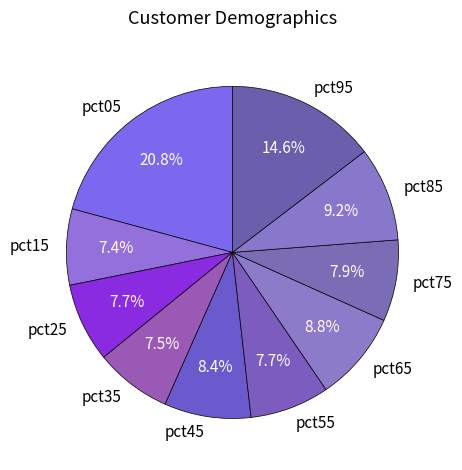

Which category has the biggest portion of the pie?

pct05